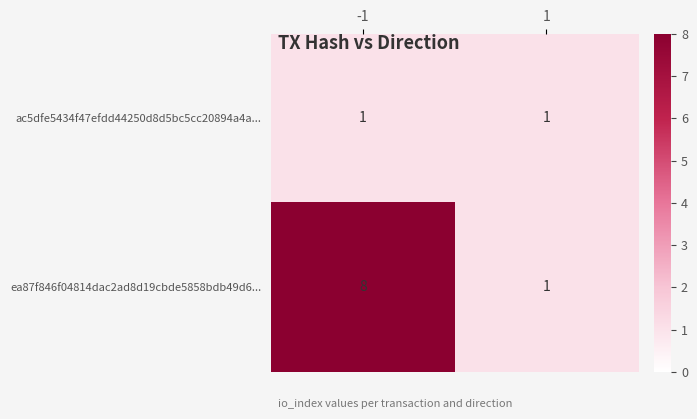

Rank the categories by ea87f846f04814dac2ad8d19cbde5858bdb49d6... value from highest to lowest.

-1, 1